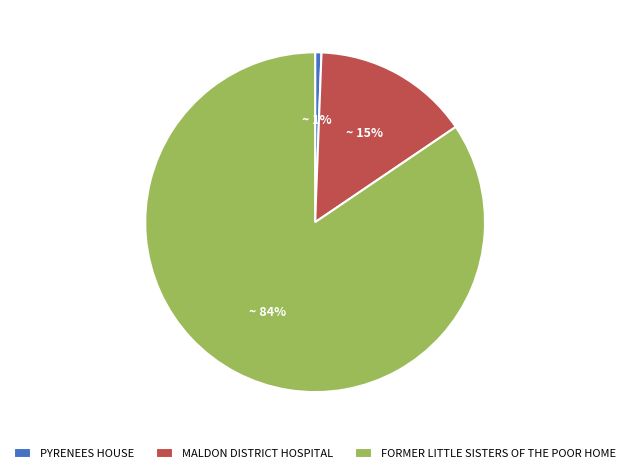

Combined, do MALDON DISTRICT HOSPITAL and FORMER LITTLE SISTERS OF THE POOR HOME account for over 50%?

Yes